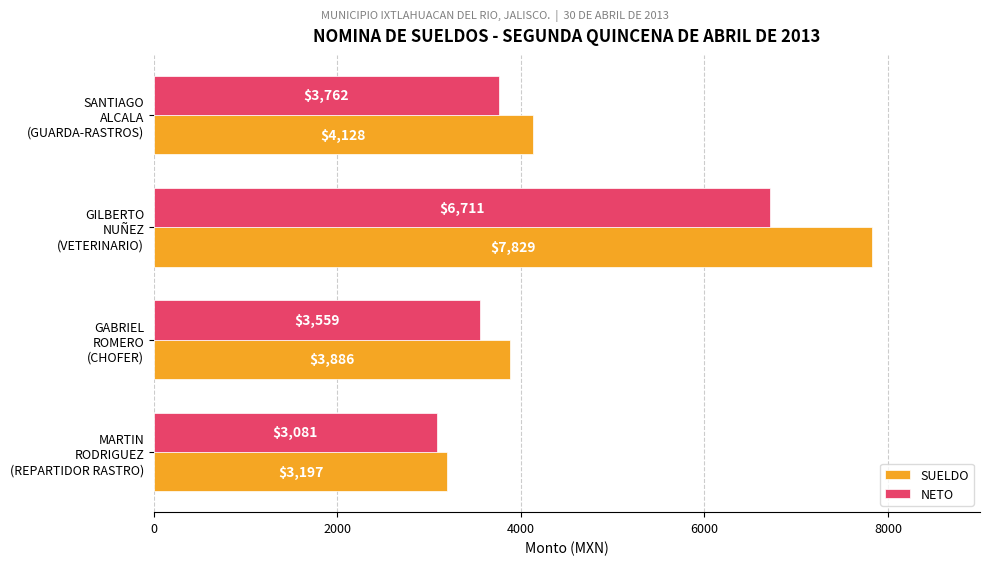

Which series has the largest range (max minus min)?

SUELDO